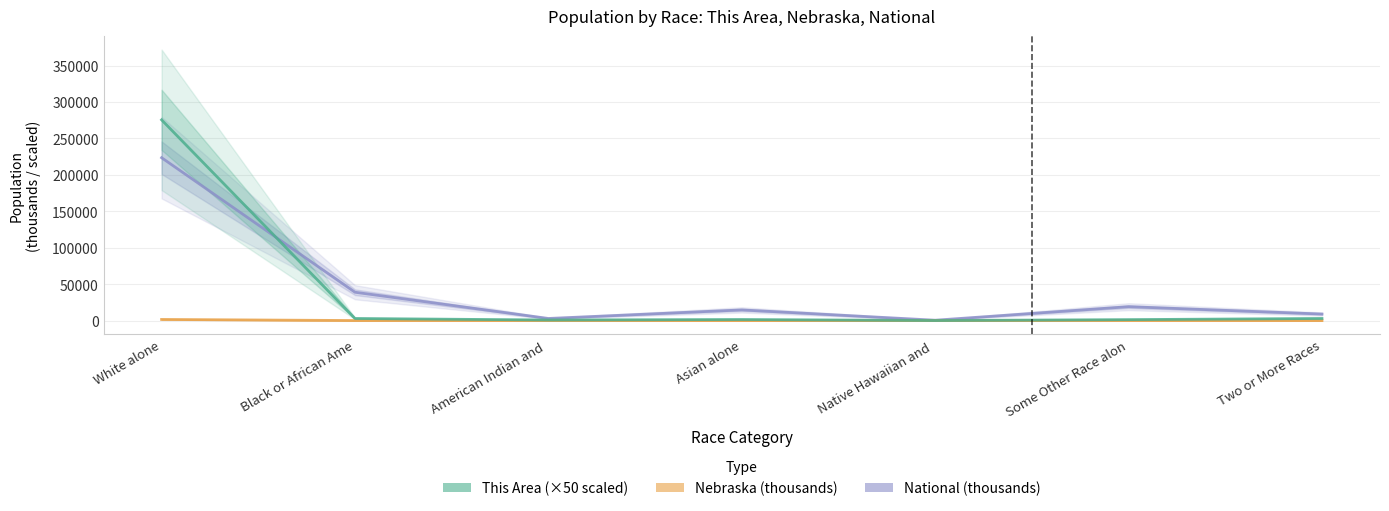

What is the total value across all series at White alone?

500626.1